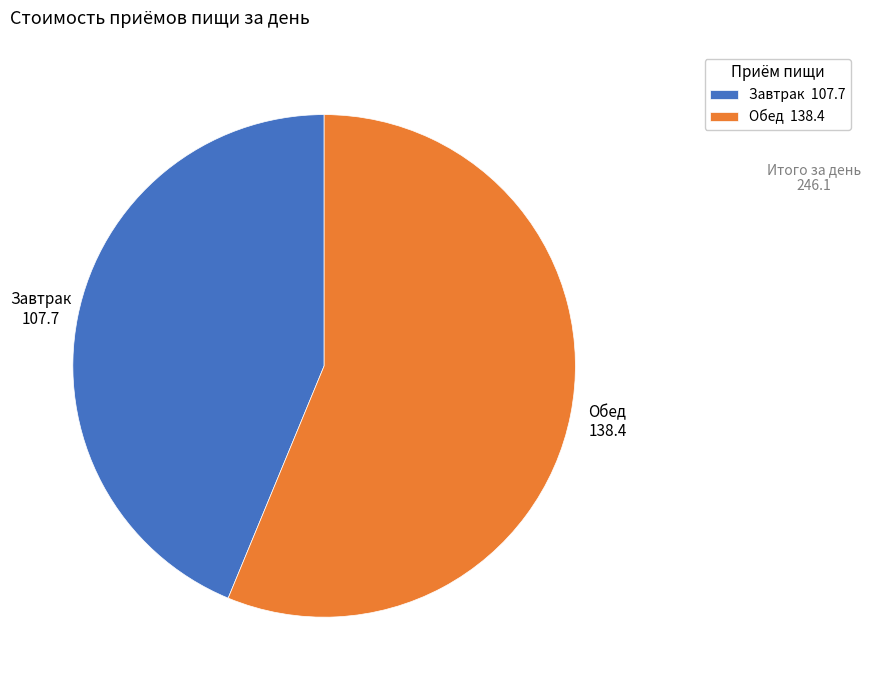

What is the ratio of the value at Обед to the value at Завтрак?

1.3